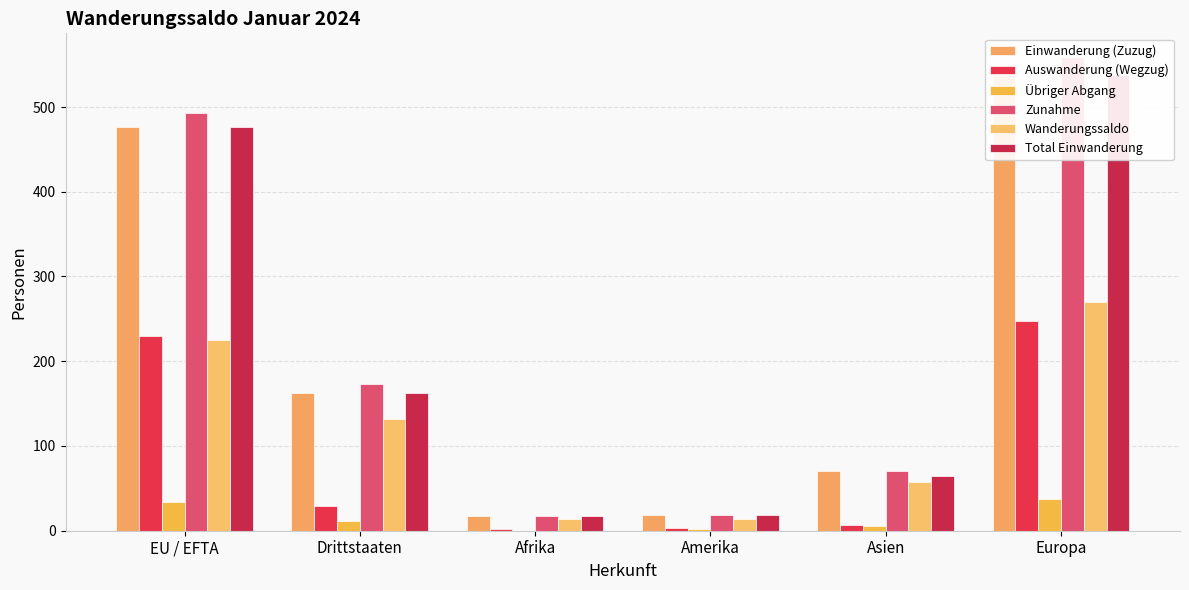

How many data points does each series have?

6